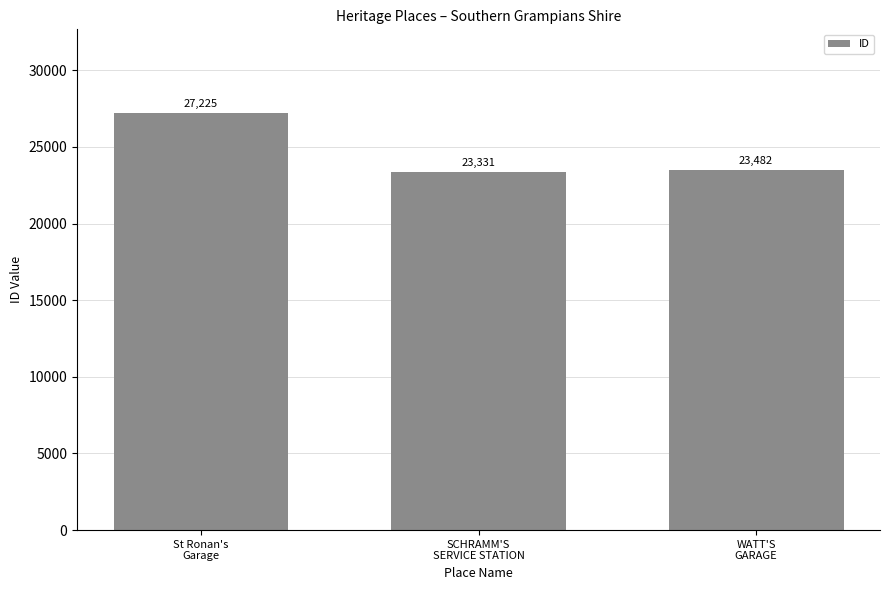

What is the sum of the values at WATT'S
GARAGE and St Ronan's
Garage?

50707